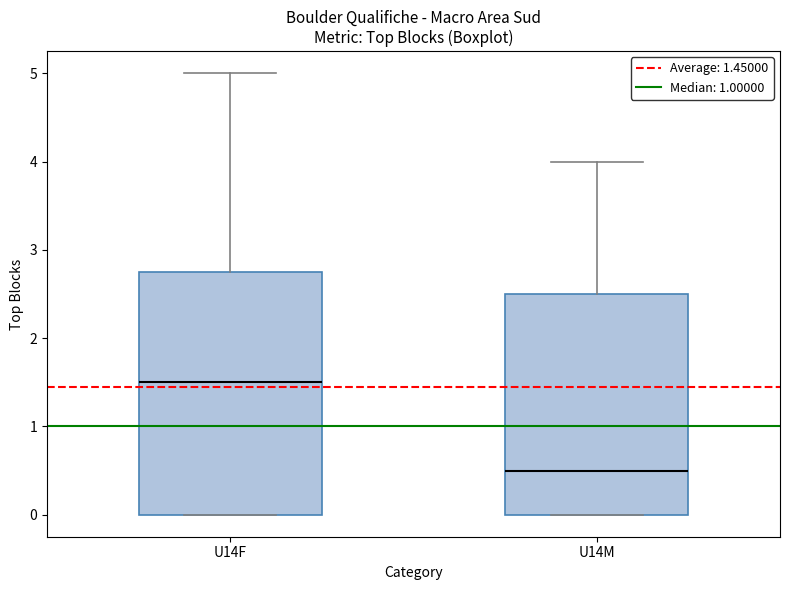

Reading left to right, transcribe this box plot: for each box, give where its median line is, the range the box spans, and where its two whiskers end, as read against the y-axis. The values are not printed on the chart, so give them approximately, as read against the axis.

U14F: median 1.5, box 0.0 to 2.8, whiskers 0.0 to 5.0
U14M: median 0.5, box 0.0 to 2.5, whiskers 0.0 to 4.0